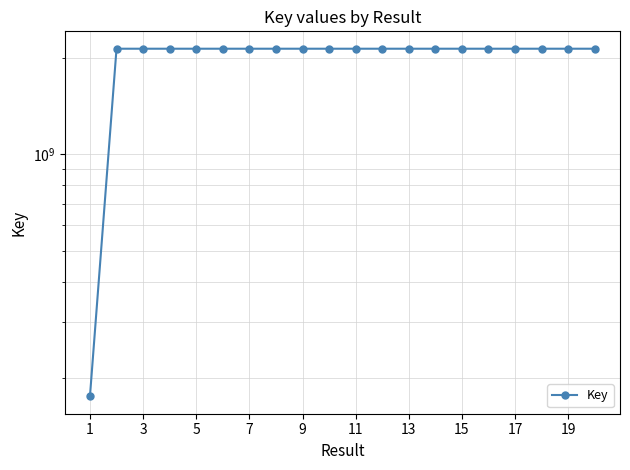

What is the smallest value displayed?

175573388